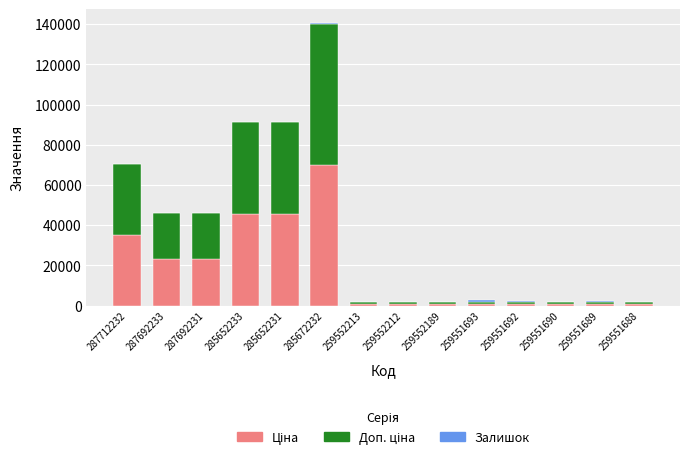

At which category is the sum across all series the highest?

285672232